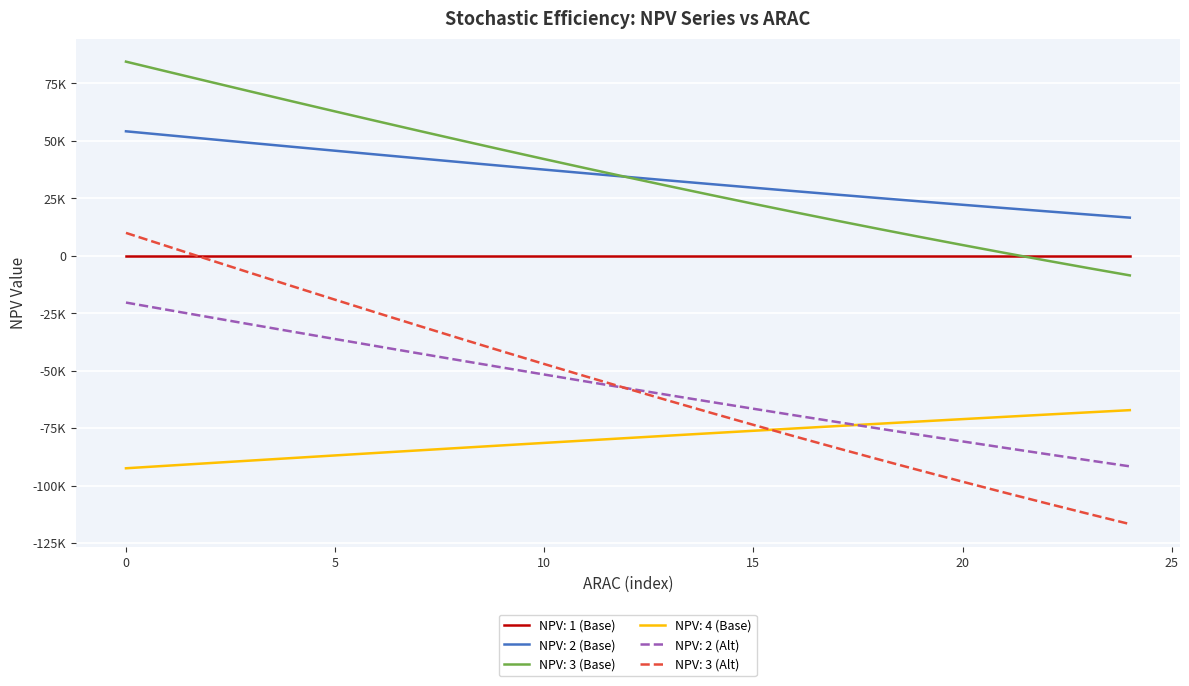

Does the chart display data point markers on the line(s)?

No